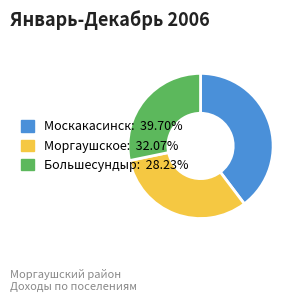

Does any single category account for the majority?

No